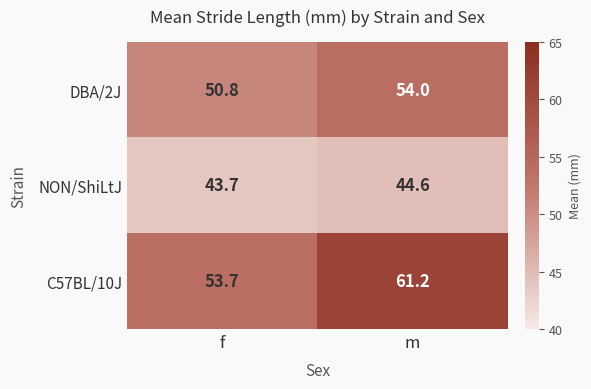

List the series in order of their peak value, lowest first.

NON/ShiLtJ, DBA/2J, C57BL/10J